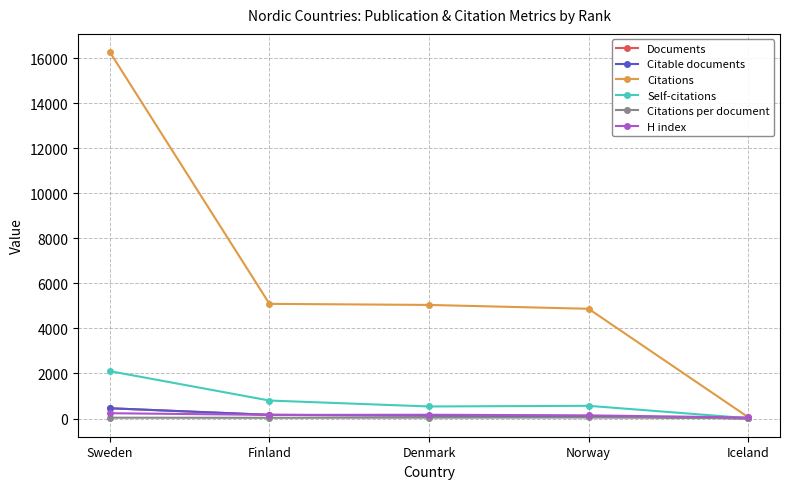

At which category does the chart reach its peak across all series?

Sweden